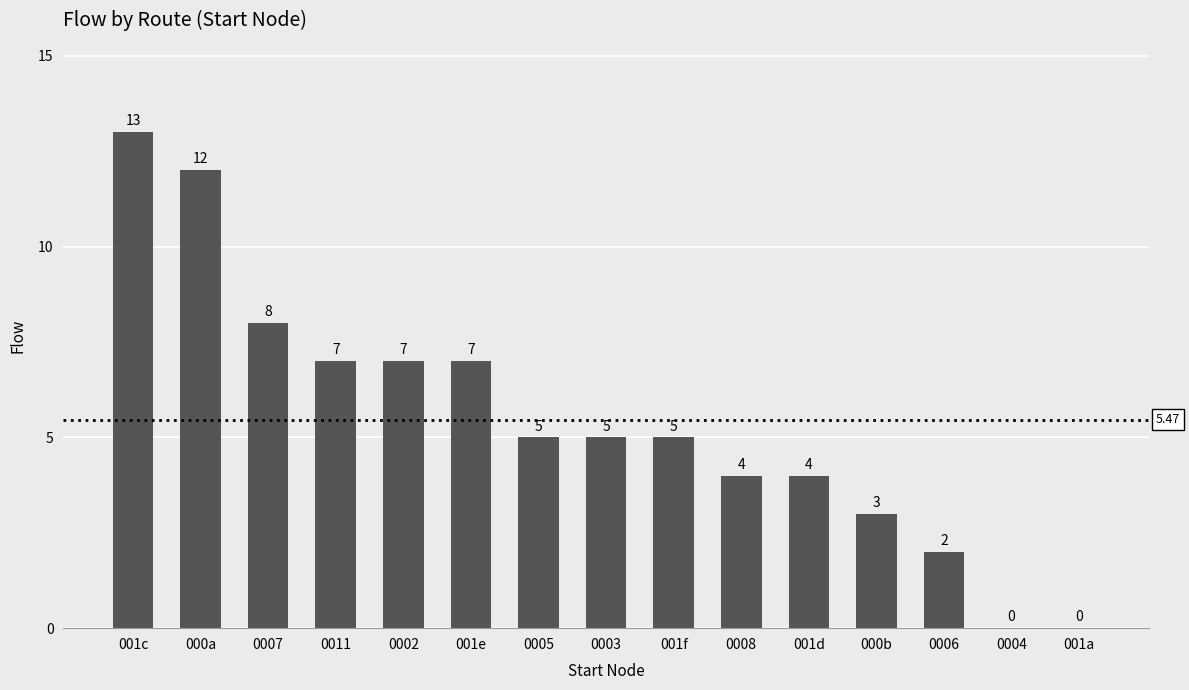

What is the change in value from 001c to 001d?

-9